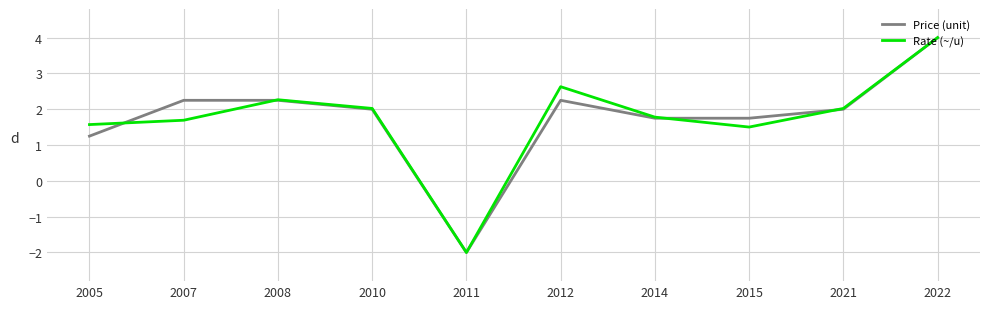

What value does the Rate (~/u) series have at 2007?

1.7